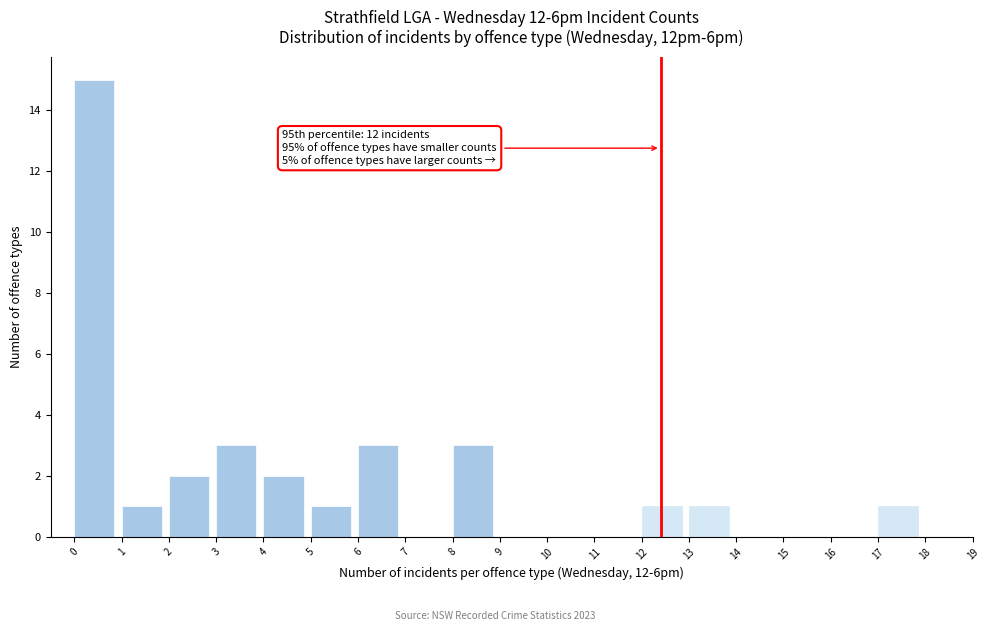

Over which range of the x-axis is the bar tallest?

0 to 1